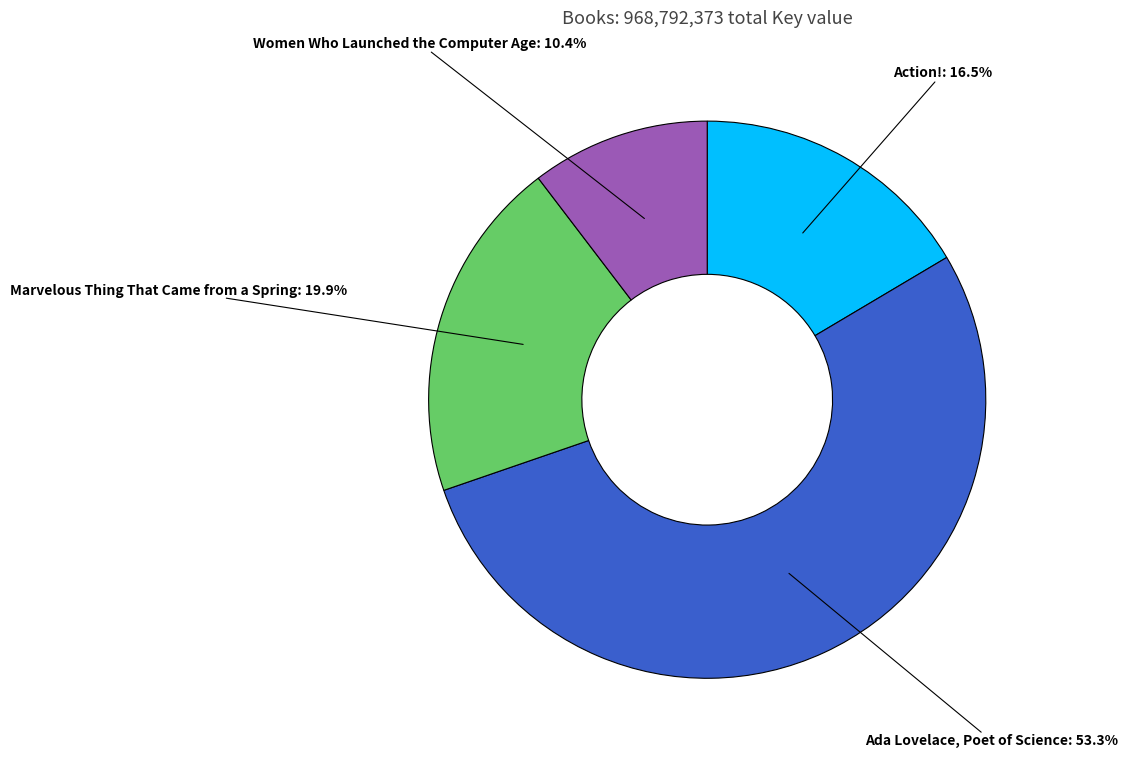

Does any single category account for the majority?

Yes